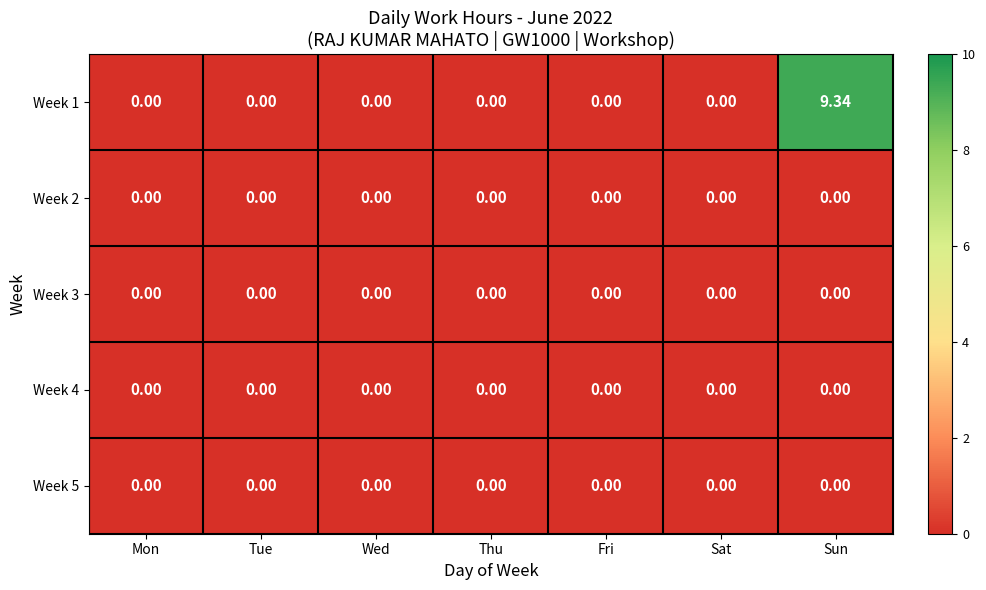

Which label corresponds to the largest value in the chart?

Sun